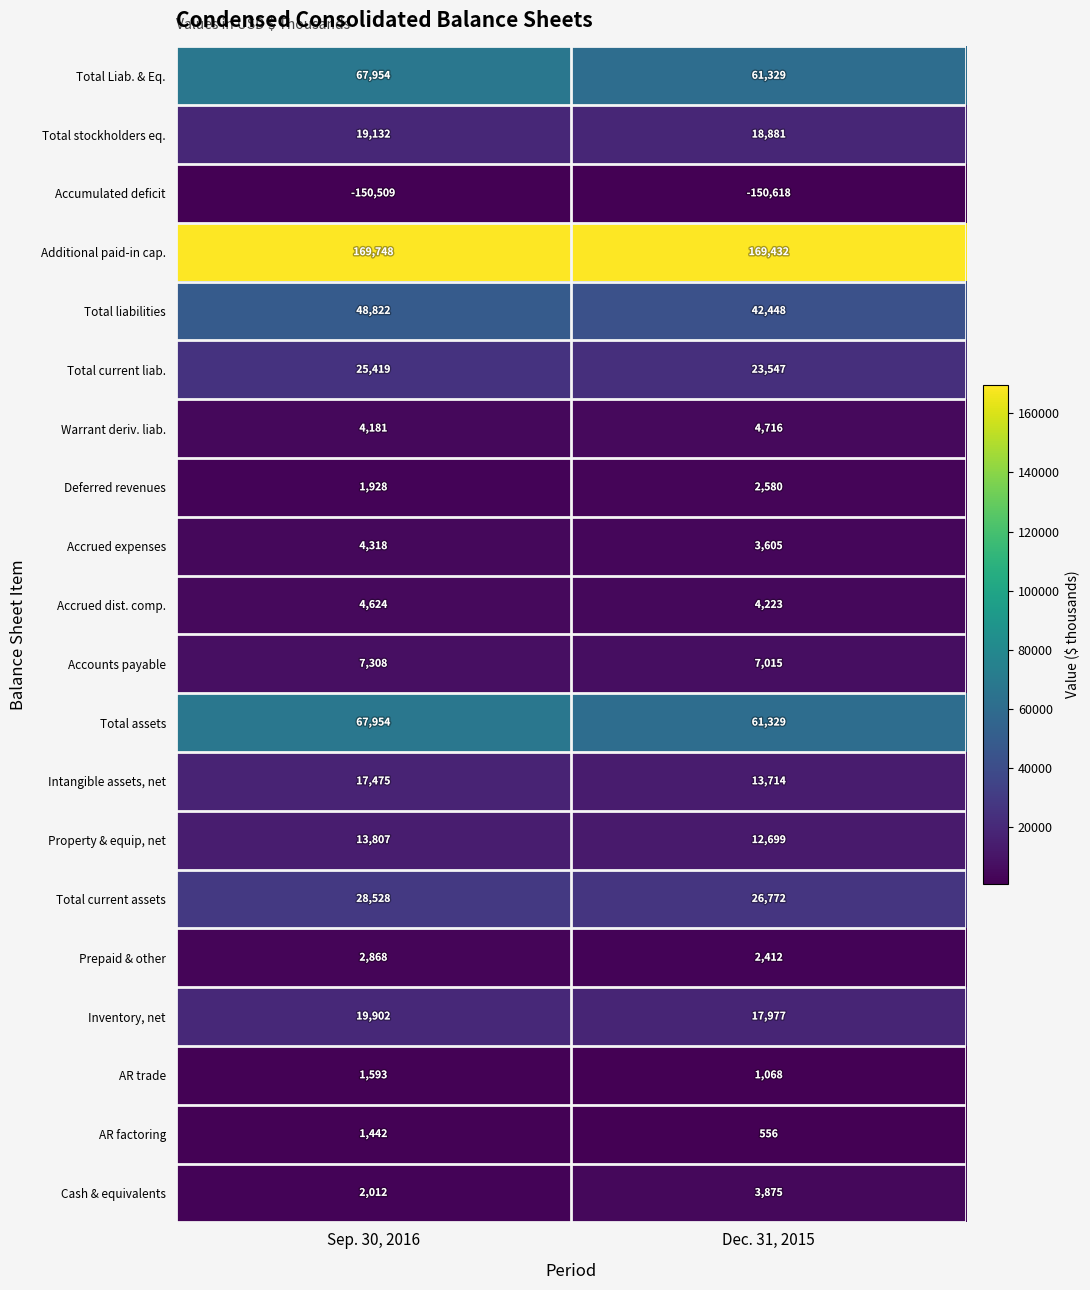

Rank the categories by Cash & equivalents value from highest to lowest.

Dec. 31, 2015, Sep. 30, 2016